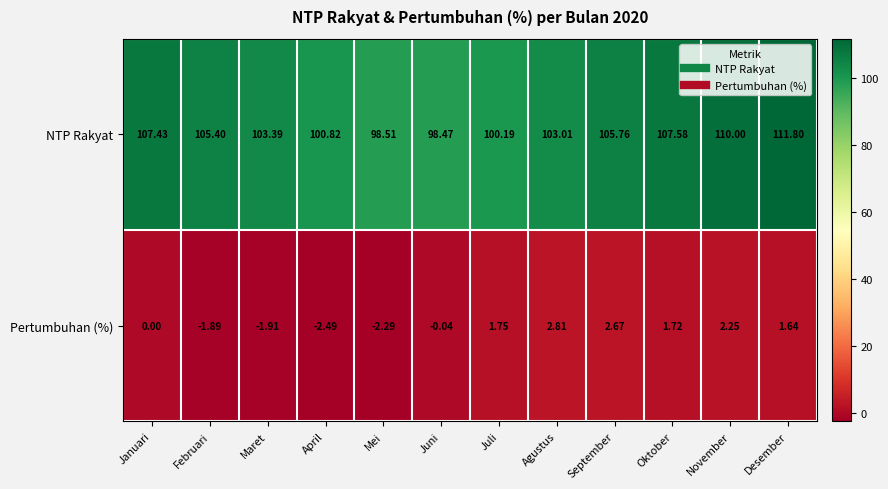

Where is NTP Rakyat nearest to the value 105?

Februari